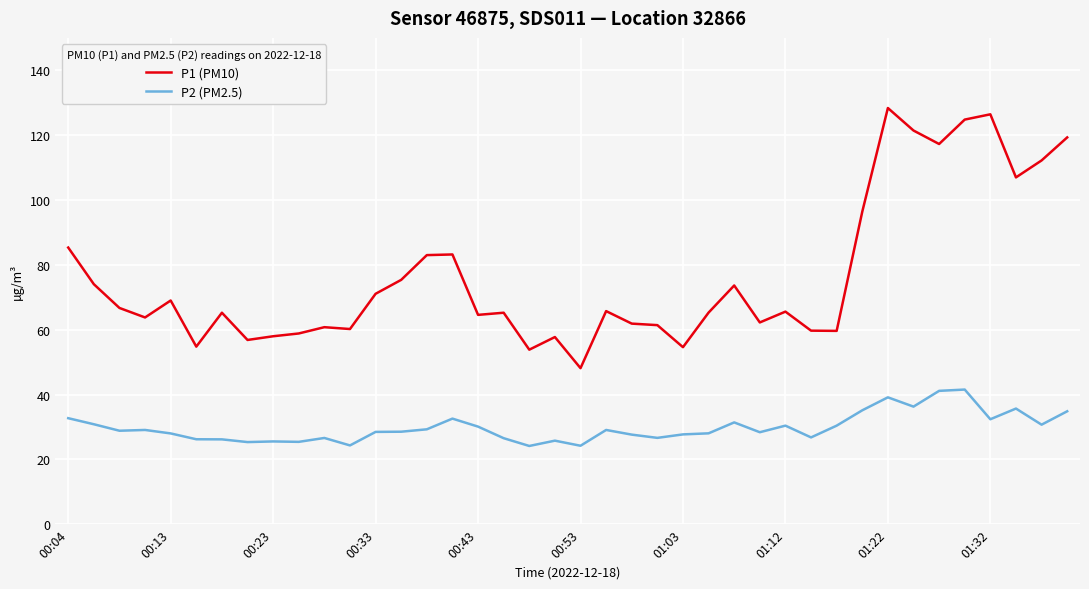

True or false: P1 (PM10) and P2 (PM2.5) cross at least once.

False